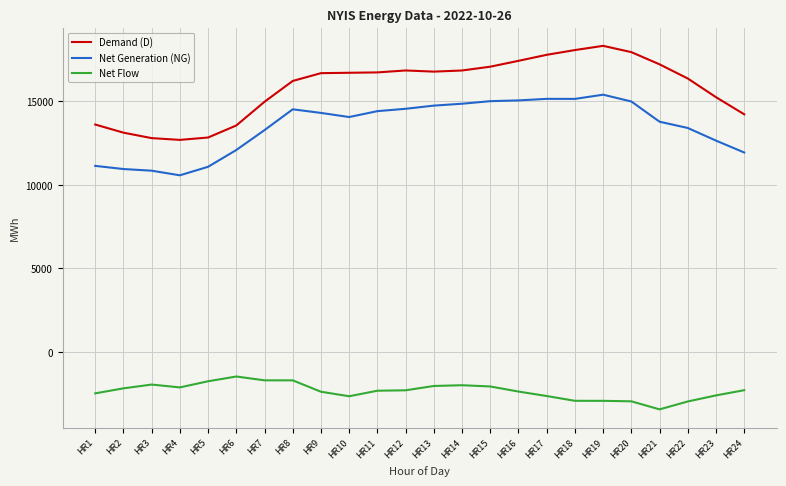

Does the chart have visible grid lines?

Yes